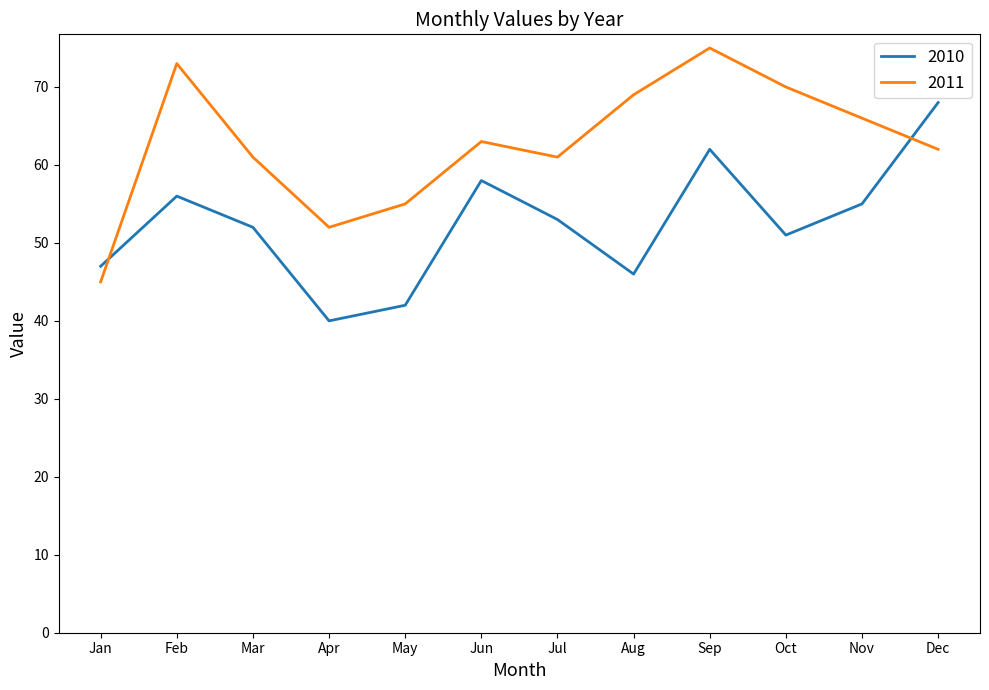

What is the difference between the highest and lowest values at Feb?

17